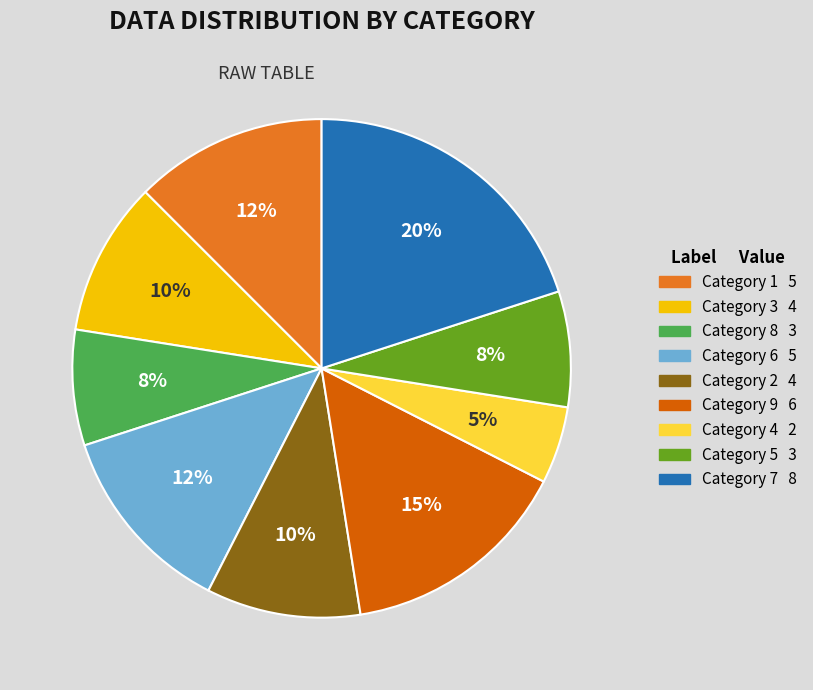

Does any single category account for the majority?

No